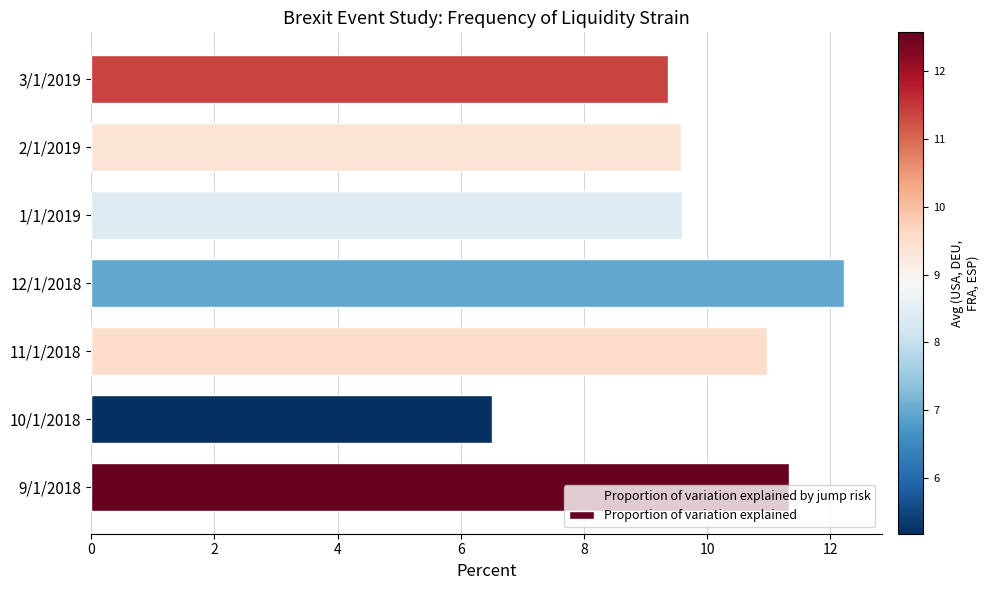

Is it true that the value at 2/1/2019 is 16.1?

False